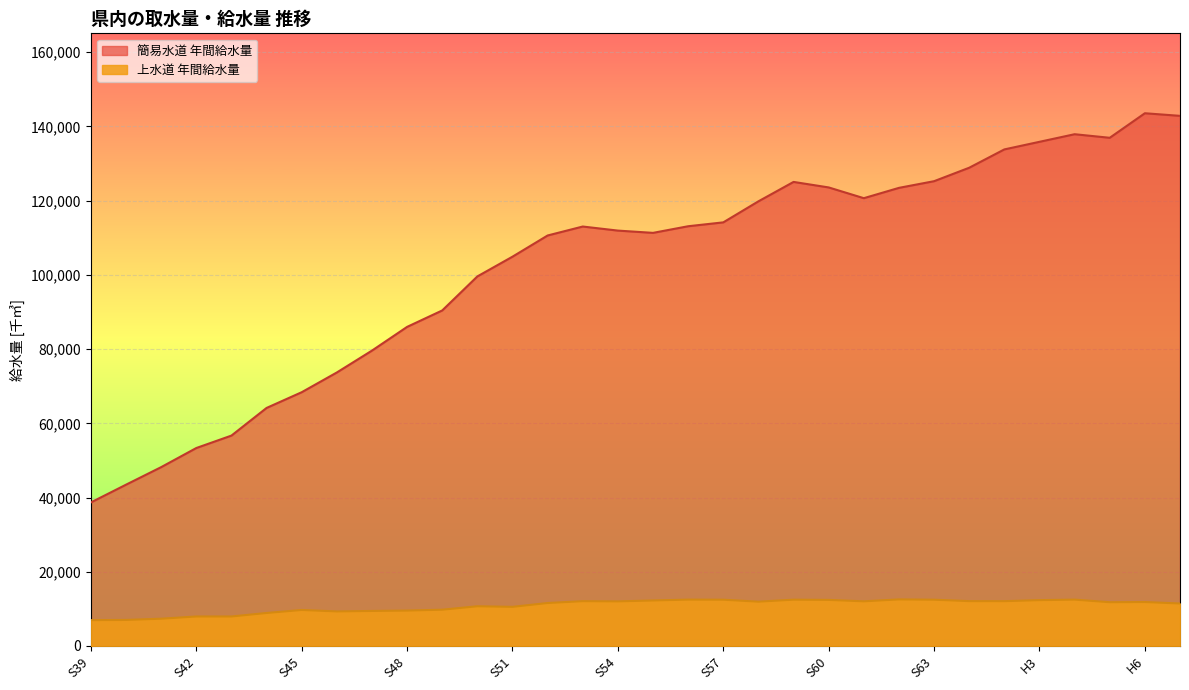

How many values in the 簡易水道 年間給水量 series are below 113025?

16